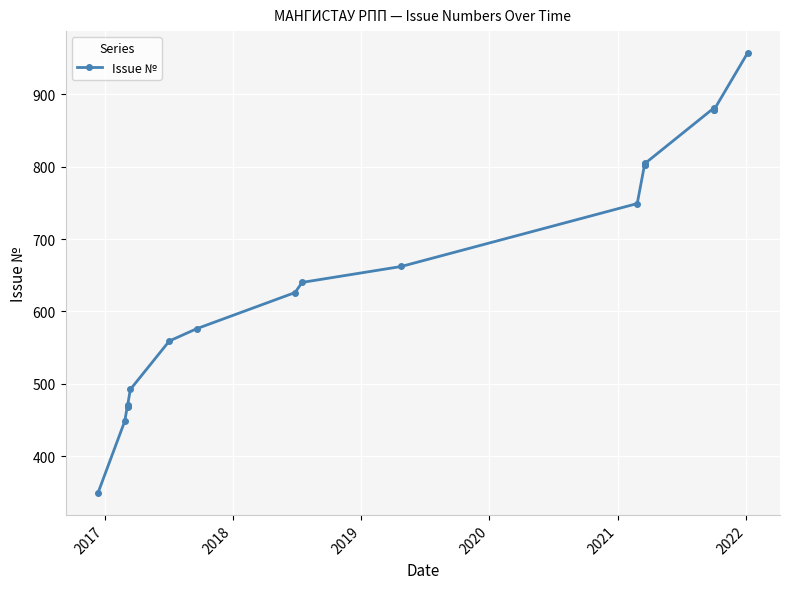

What is the difference between the second highest and minimum values?

532